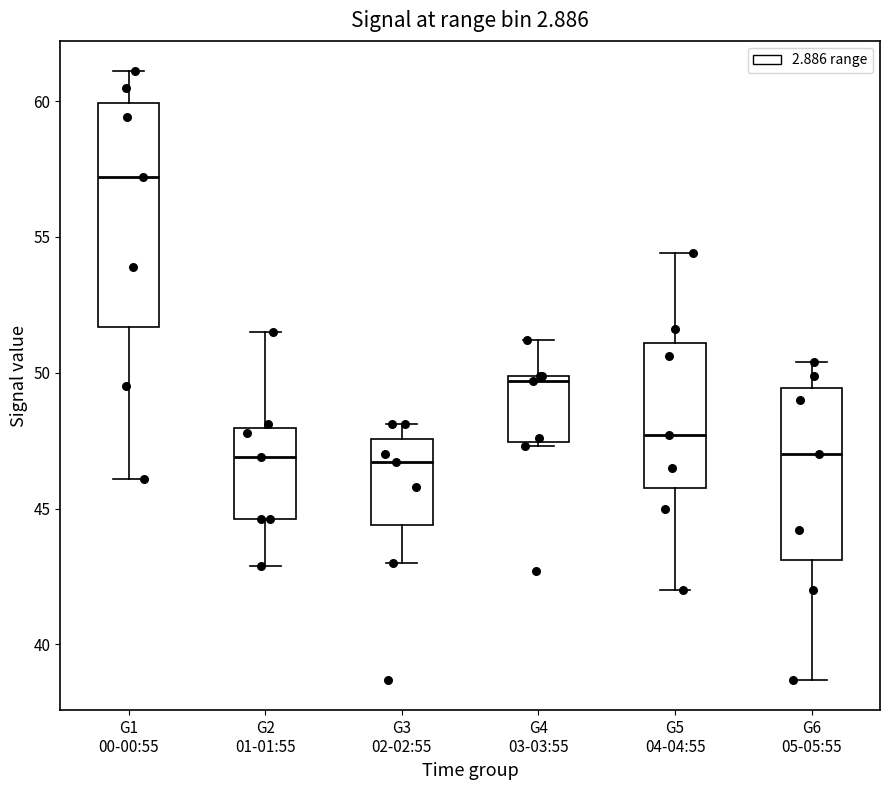

Which box has the highest median line?

G1 00-00:55